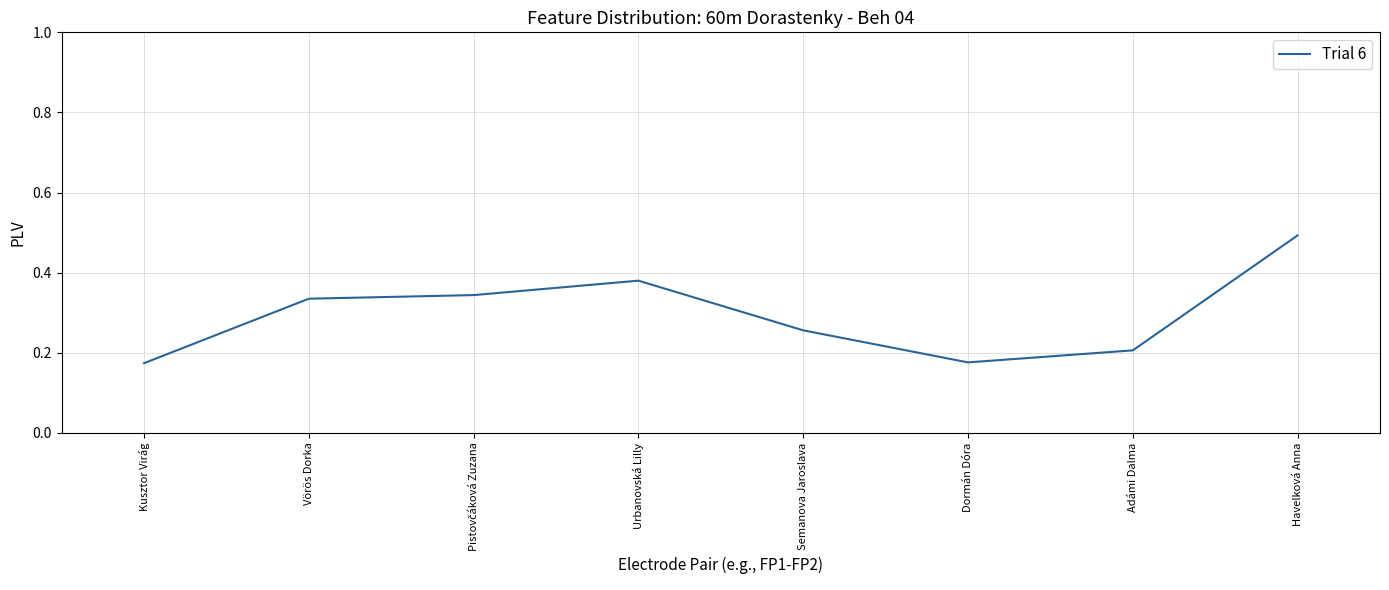

Which category has the highest value across all series?

Havelková Anna